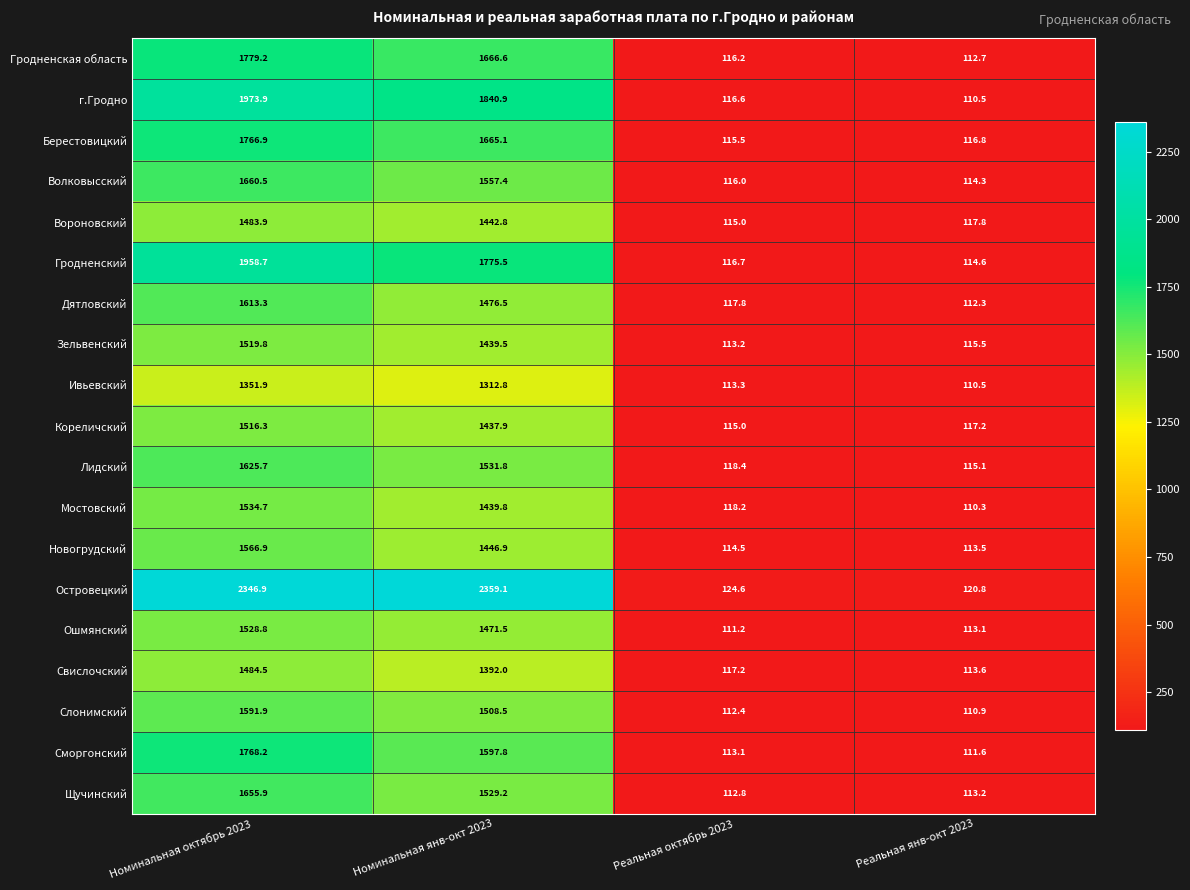

True or false: Слонимский has a value of 1591.9 at Номинальная октябрь 2023.

True